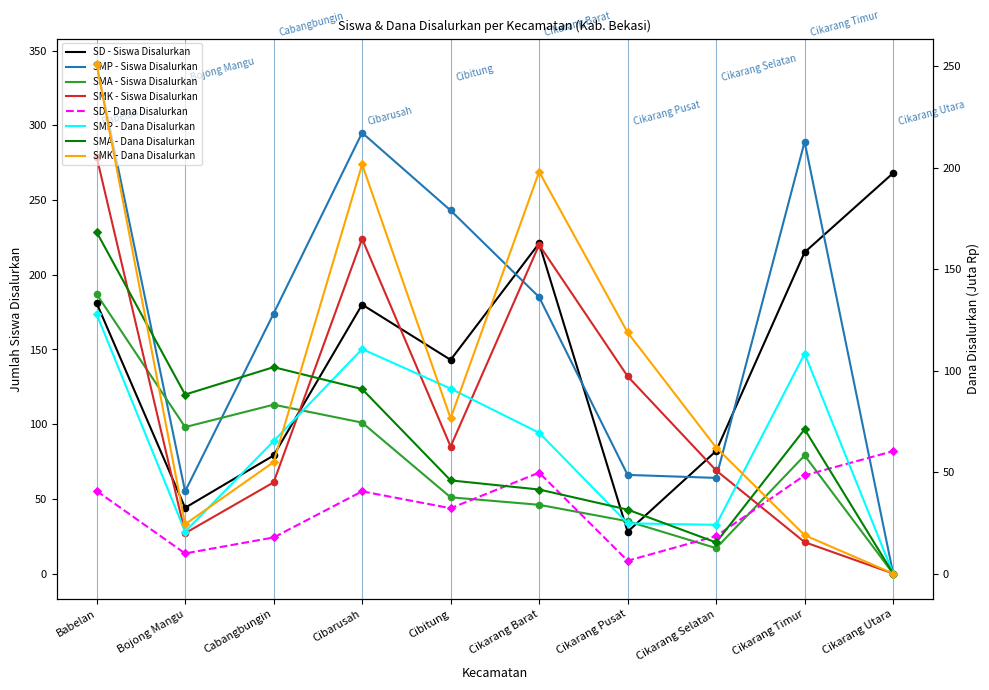

Which series contains the highest Y value?

SMP - Siswa Disalurkan